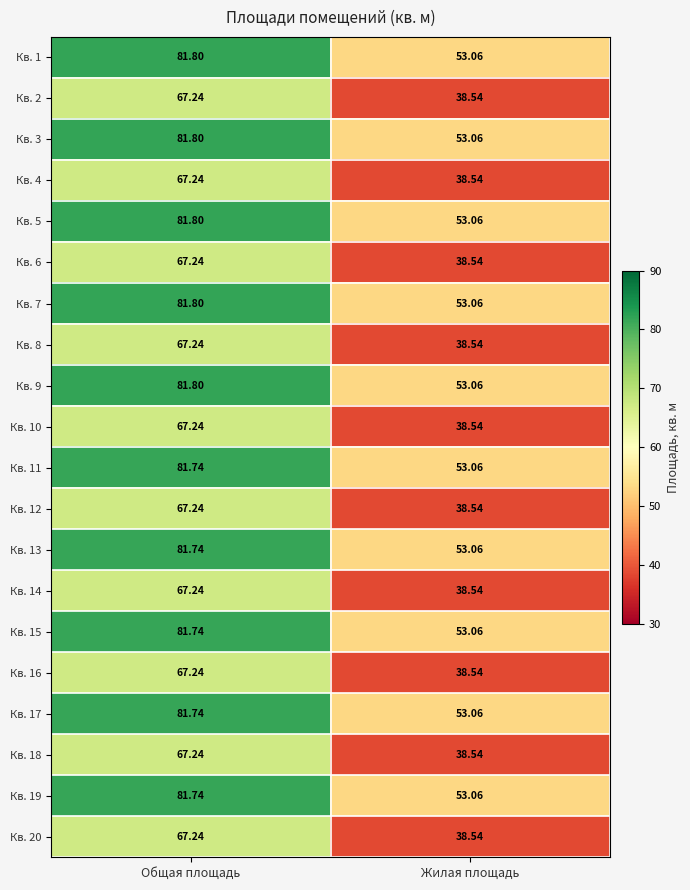

Rank the categories by Кв. 15 value from highest to lowest.

Общая площадь, Жилая площадь